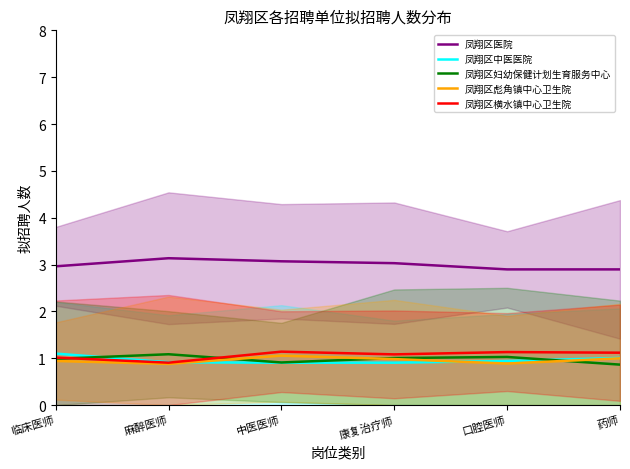

What is the spread (max minus min) of values at 中医医师?

2.2